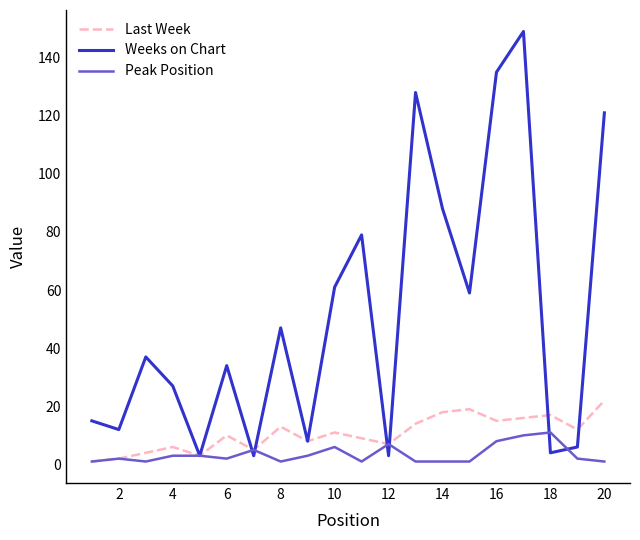

What is the difference between the maximum and minimum values in the Weeks on Chart series?

146